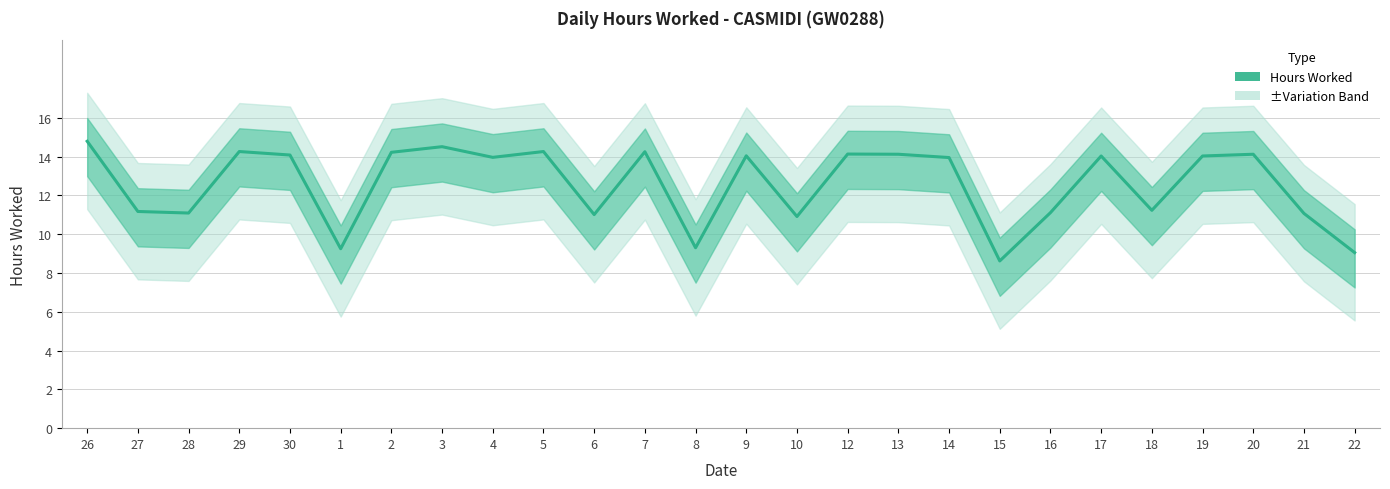

At which category does the data reach its first local peak?

29